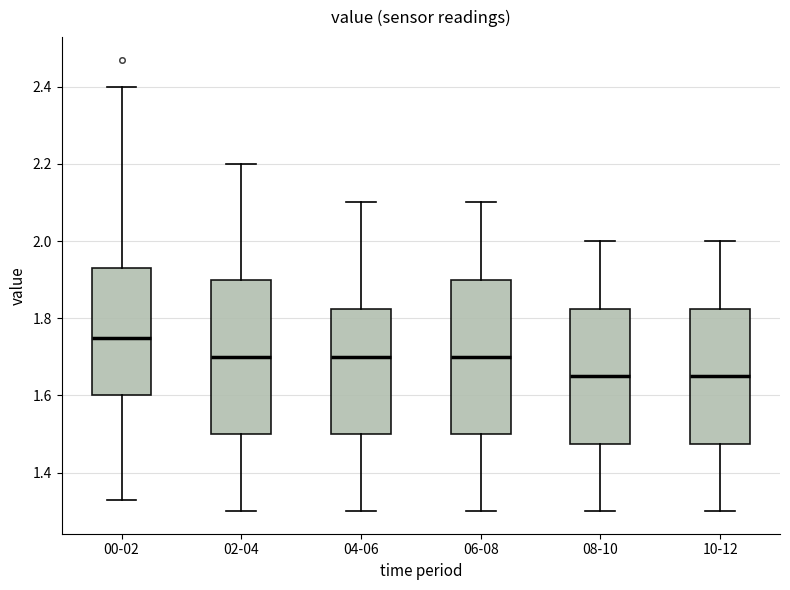

Reading left to right, read every box against the y-axis: the position of its median line, the range the box covers, and the ends of its whiskers. The values are not printed on the chart, so give them approximately, as read against the axis.

00-02: median 1.76, box 1.60 to 1.94, whiskers 1.34 to 2.40
02-04: median 1.70, box 1.50 to 1.90, whiskers 1.30 to 2.20
04-06: median 1.70, box 1.50 to 1.82, whiskers 1.30 to 2.10
06-08: median 1.70, box 1.50 to 1.90, whiskers 1.30 to 2.10
08-10: median 1.66, box 1.48 to 1.82, whiskers 1.30 to 2.00
10-12: median 1.66, box 1.48 to 1.82, whiskers 1.30 to 2.00